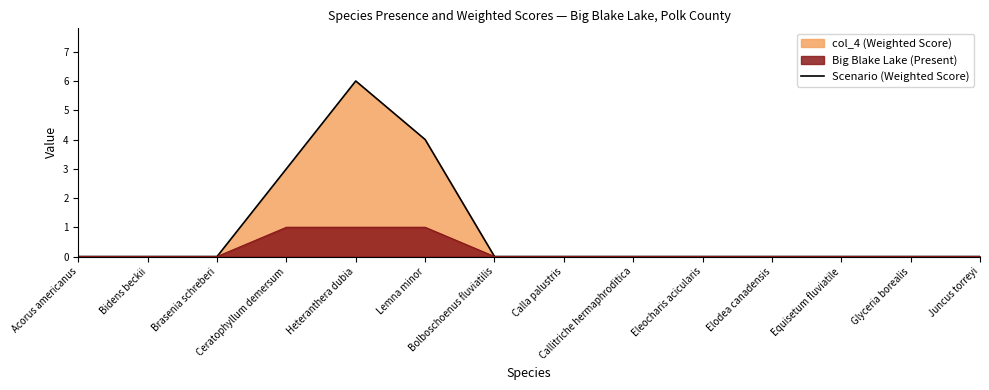

Is it true that the value at Elodea canadensis is 0?

True